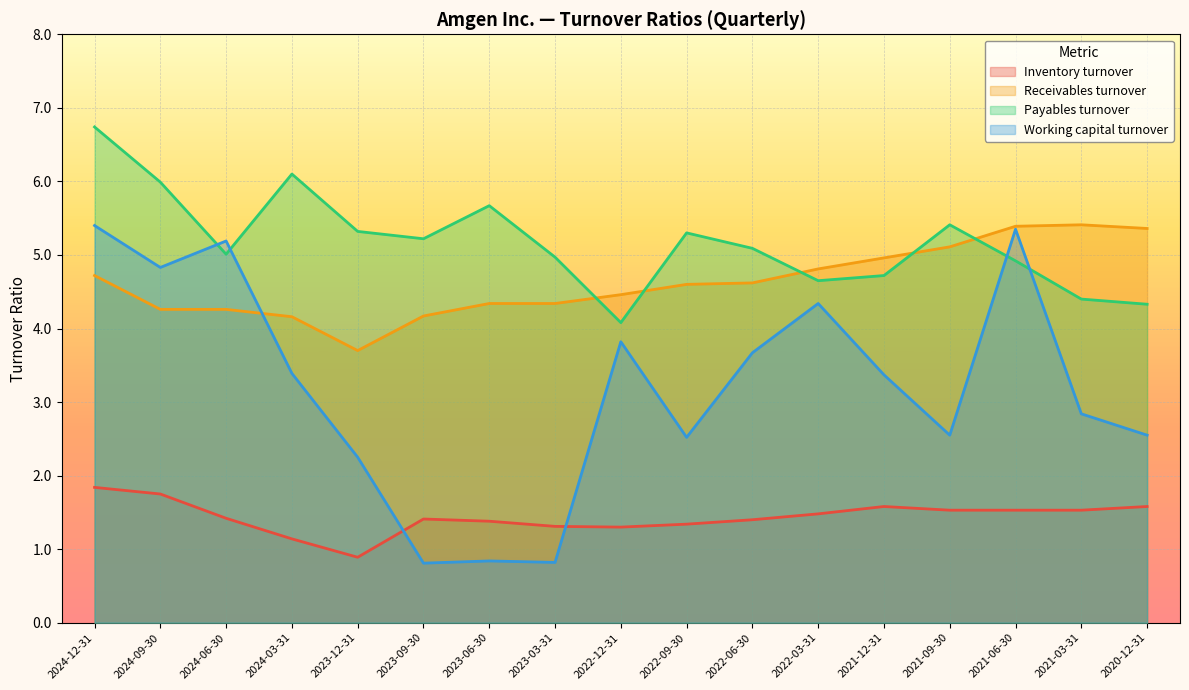

Does the chart display data point markers on the line(s)?

No